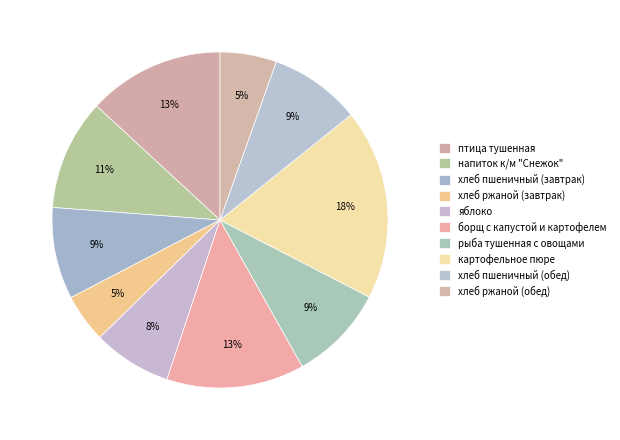

Is the sum of картофельное пюре and хлеб пшеничный (обед) greater than half?

No